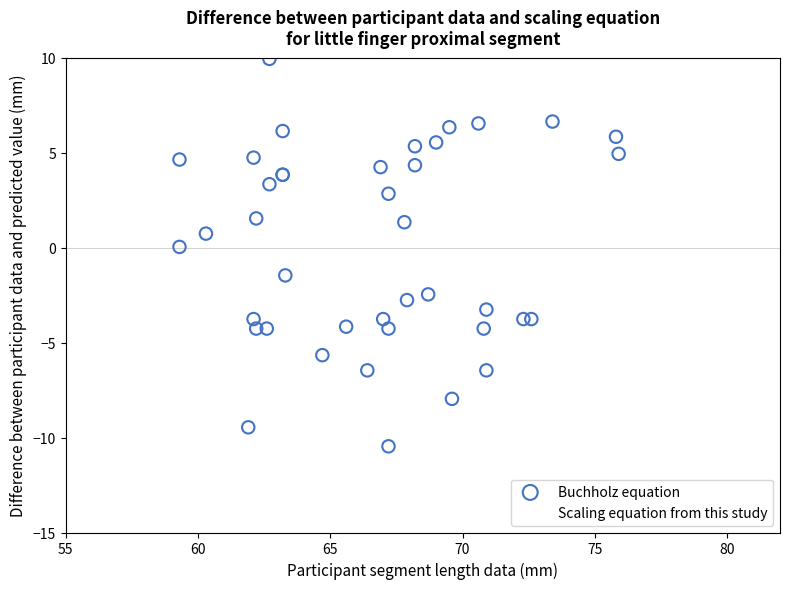

Which series reaches the minimum Y coordinate?

Buchholz equation